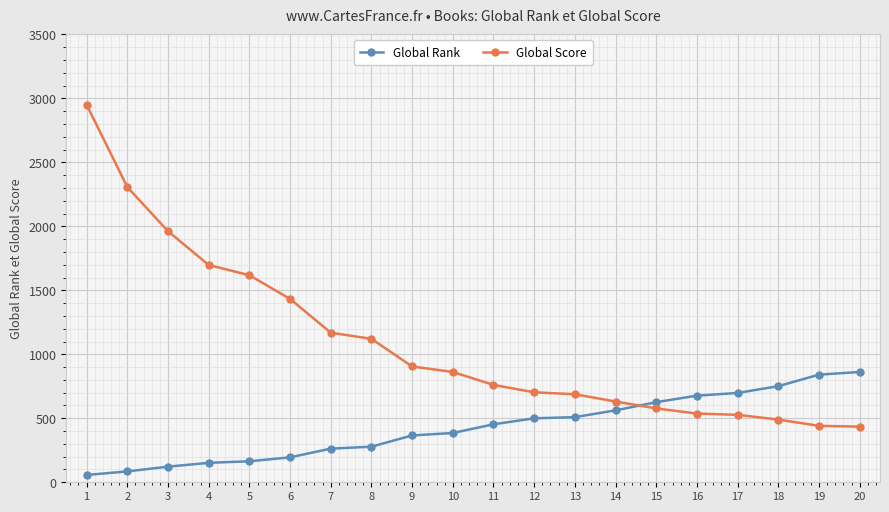

Which series has the largest range (max minus min)?

Global Score